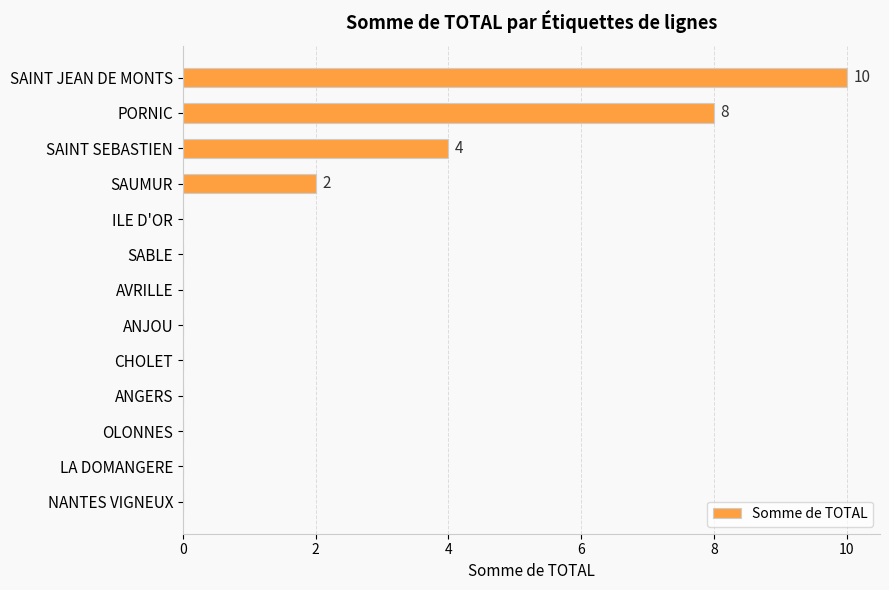

What is the average value?

2